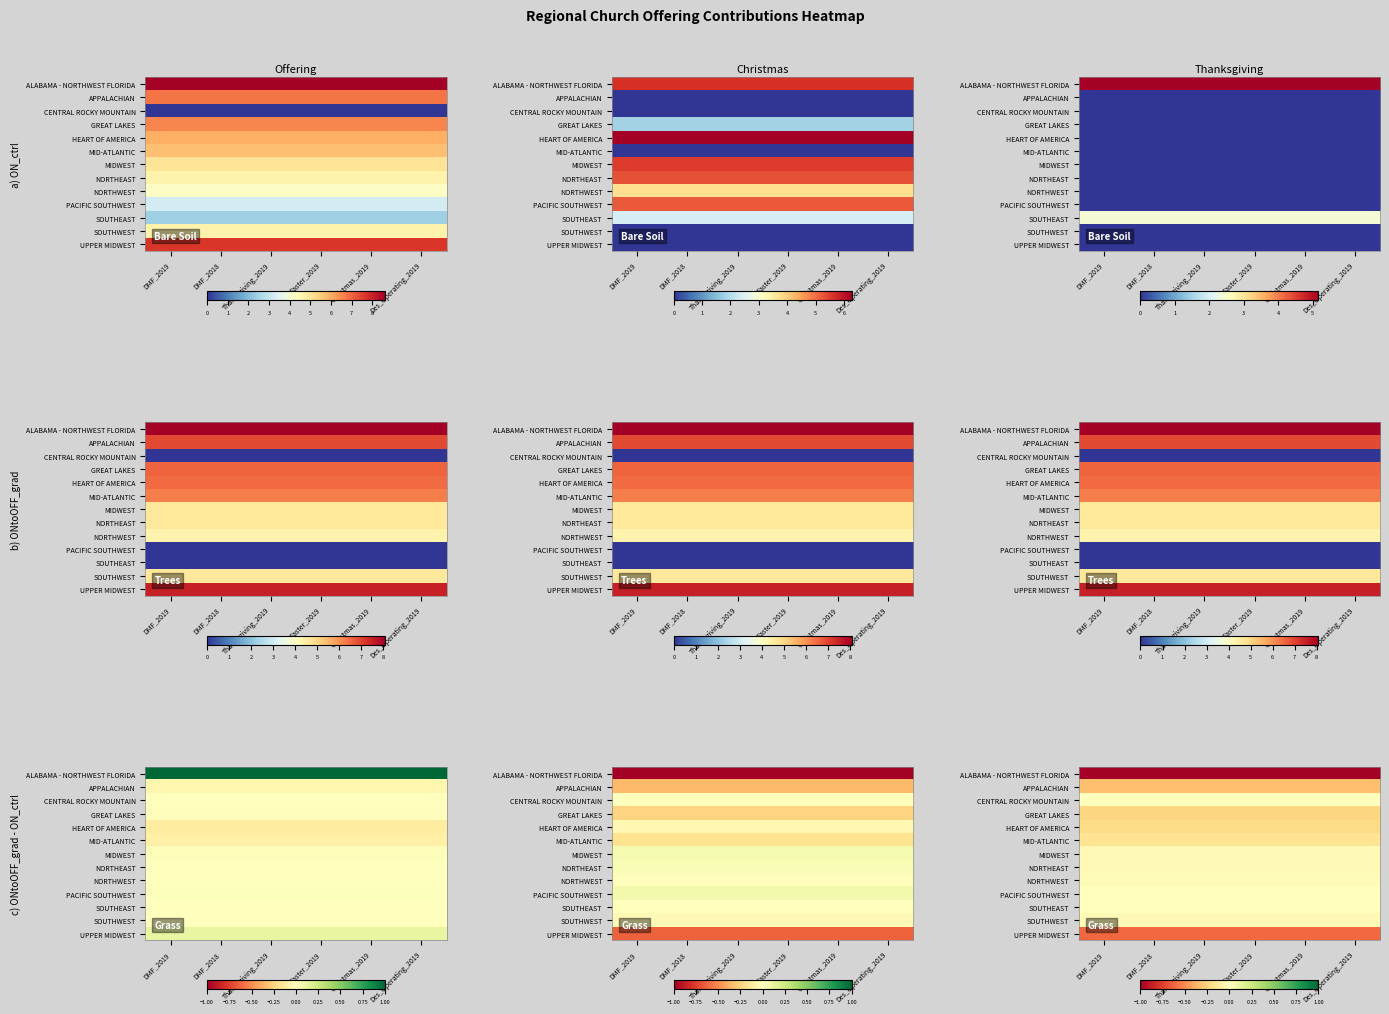

List the series in order of their peak value, highest first.

SOUTHEAST, CENTRAL ROCKY MOUNTAIN, PACIFIC SOUTHWEST, NORTHWEST, MIDWEST, NORTHEAST, SOUTHWEST, MID-ATLANTIC, HEART OF AMERICA, GREAT LAKES, APPALACHIAN, UPPER MIDWEST, ALABAMA - NORTHWEST FLORIDA